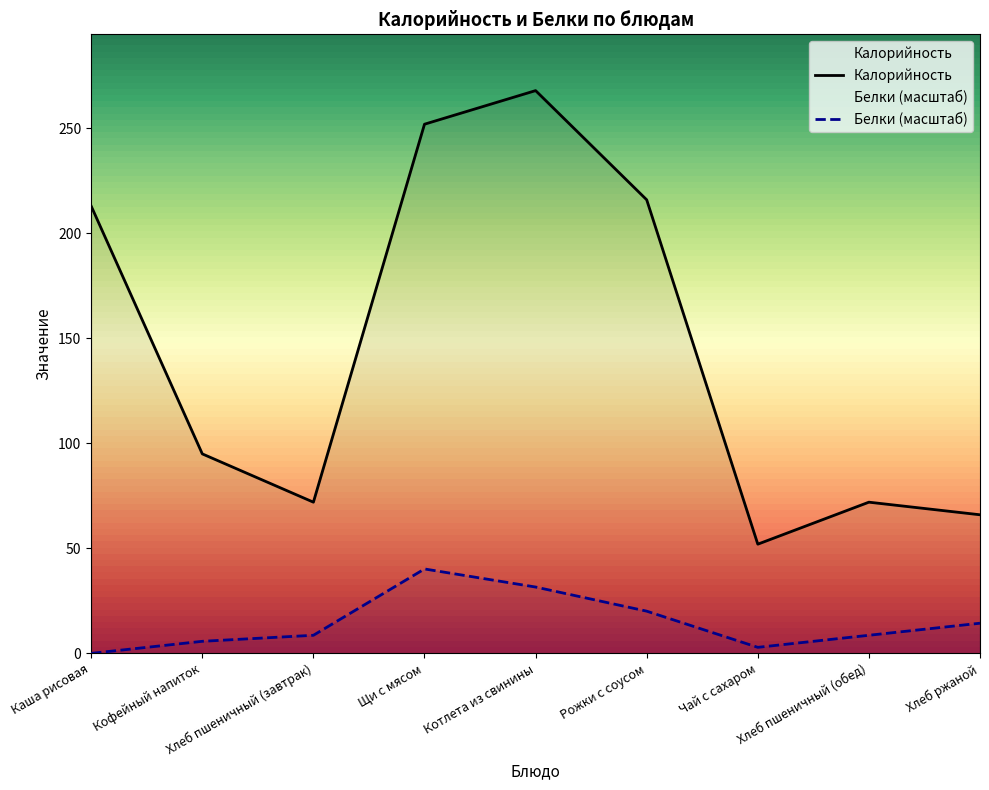

How many values in the Белки series are below 8?

3